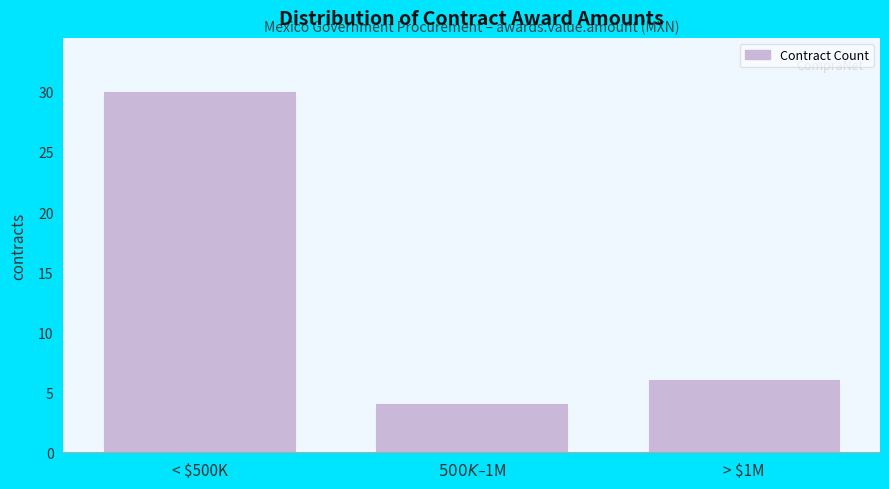

Reading left to right, transcribe all the data shown in this chart.

30	4	6